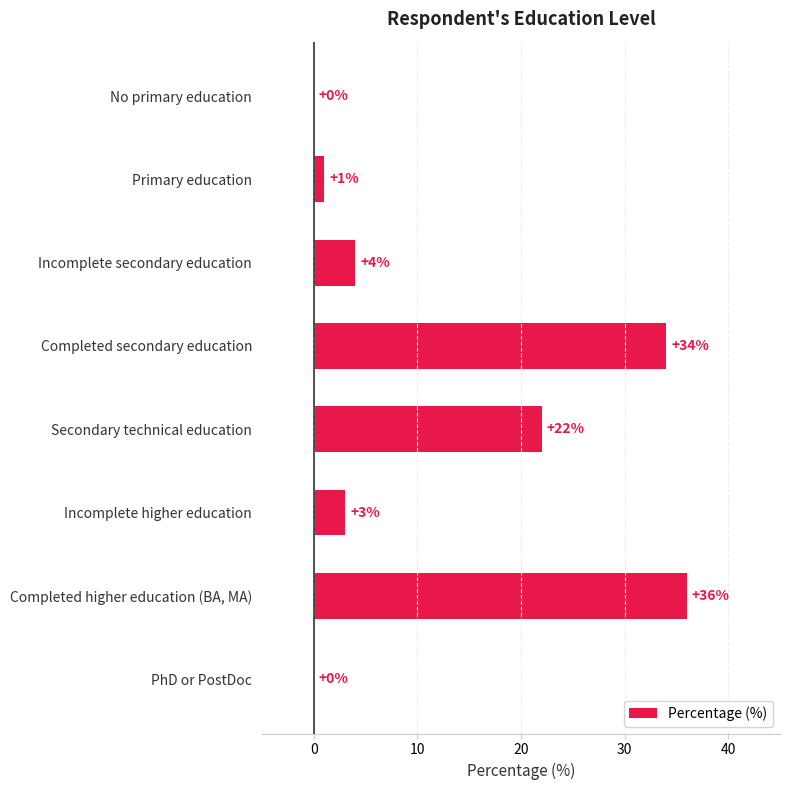

Reading top to bottom, transcribe all the data shown in this chart.

No primary education=0	Primary education=1	Incomplete secondary education=4	Completed secondary education=34	Secondary technical education=22	Incomplete higher education=3	Completed higher education (BA, MA)=36	PhD or PostDoc=0